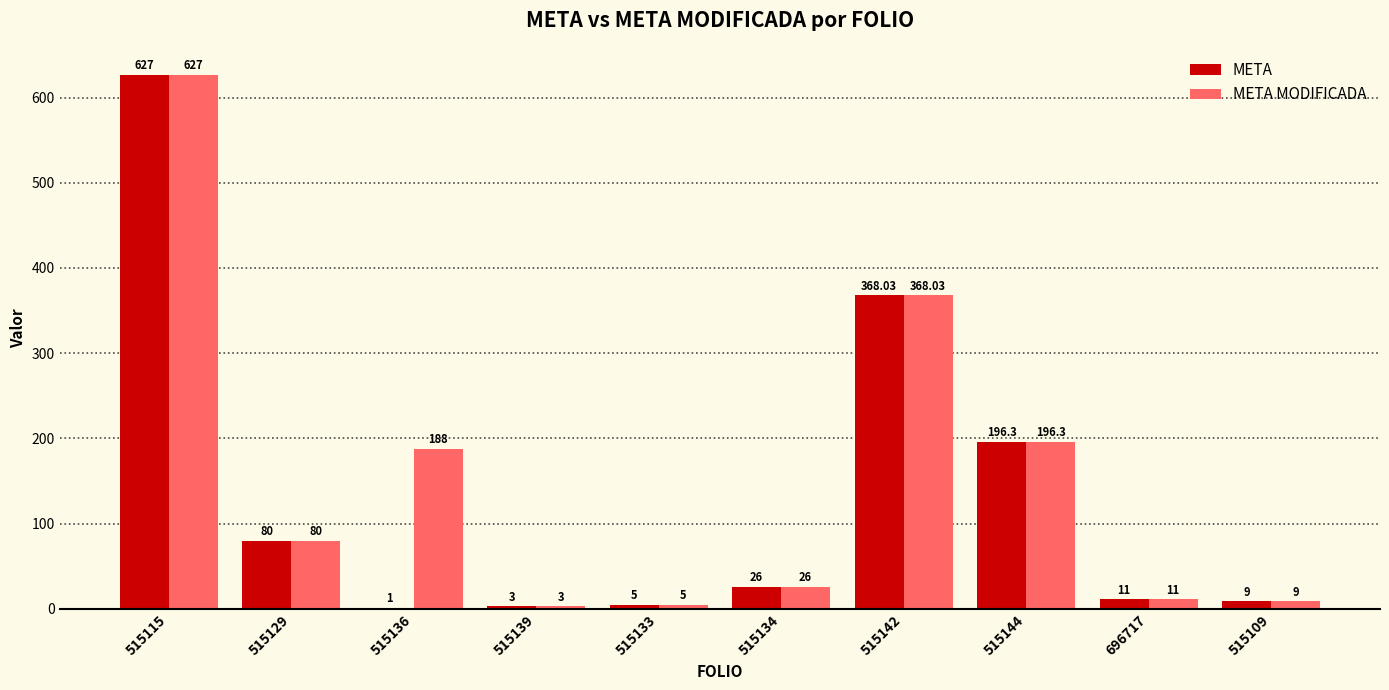

Is the value of META at 515115 greater than the value of META MODIFICADA at 515134?

Yes